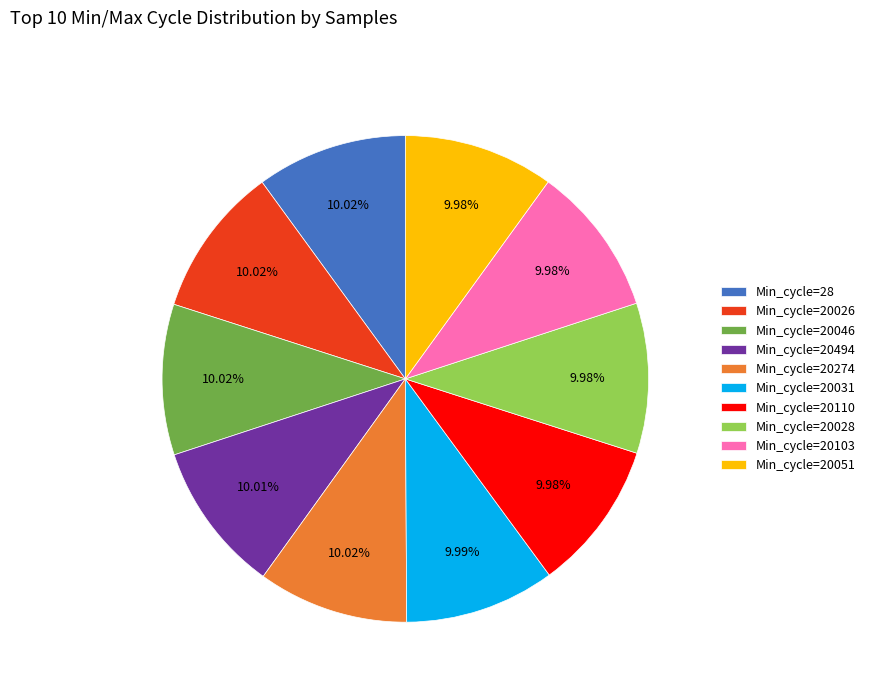

Is the sum of Min_cycle=28 and Min_cycle=20494 greater than half?

No